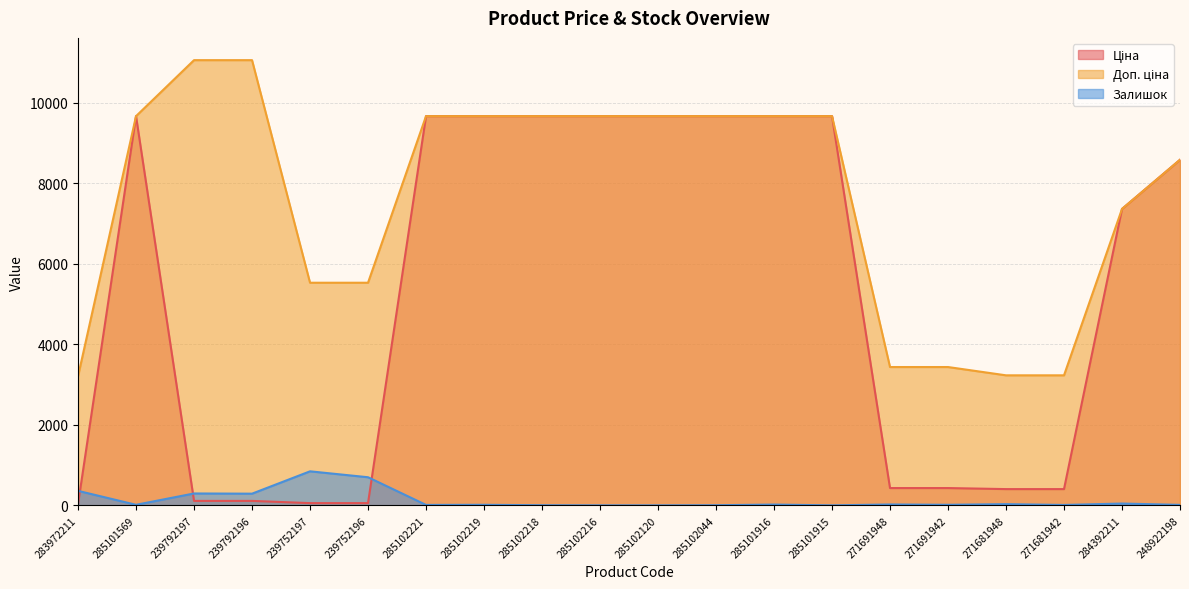

Reading left to right, list all the values displayed in this chart.

Ціна: 32.0	9664.7	110.5	110.5	55.3	55.3	9664.7	9664.7	9664.7	9664.7	9664.7	9664.7	9664.7	9664.7	429.3	429.3	403.6	403.6	7360.2	8581.1
Доп. ціна: 3205.0	9664.7	11055.0	11055.0	5528.0	5528.0	9664.7	9664.7	9664.7	9664.7	9664.7	9664.7	9664.7	9664.7	3434.6	3434.6	3228.8	3228.8	7360.2	8581.1
Залишок: 360.0	14.0	295.0	290.0	845.0	698.0	11.0	14.0	3.0	0.0	0.0	3.0	20.0	0.0	22.0	14.0	30.0	10.0	45.0	12.0